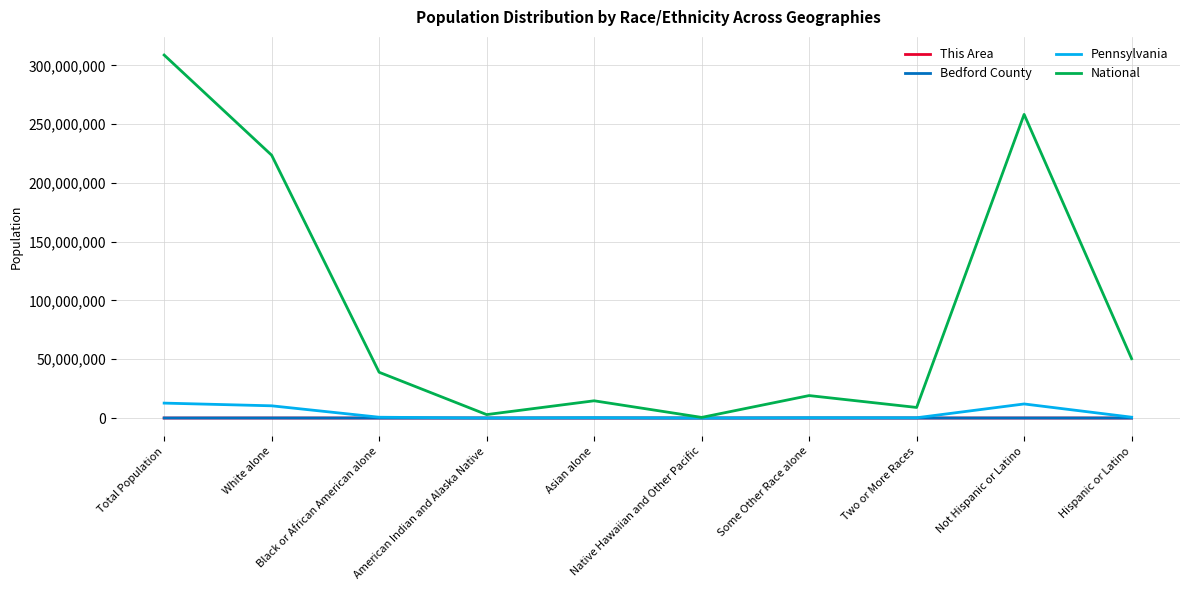

Count the number of categories in the chart.

10